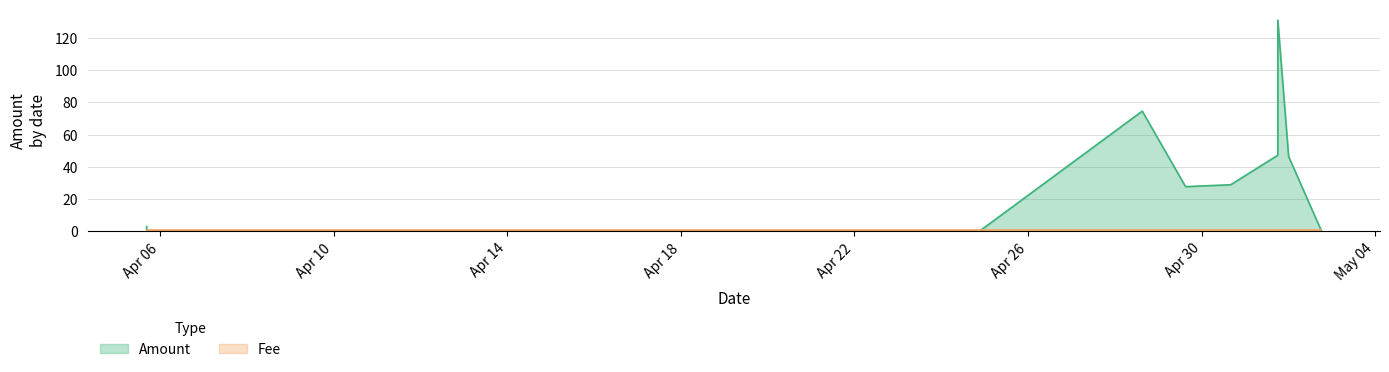

At how many categories does at least one series exceed 26?

6